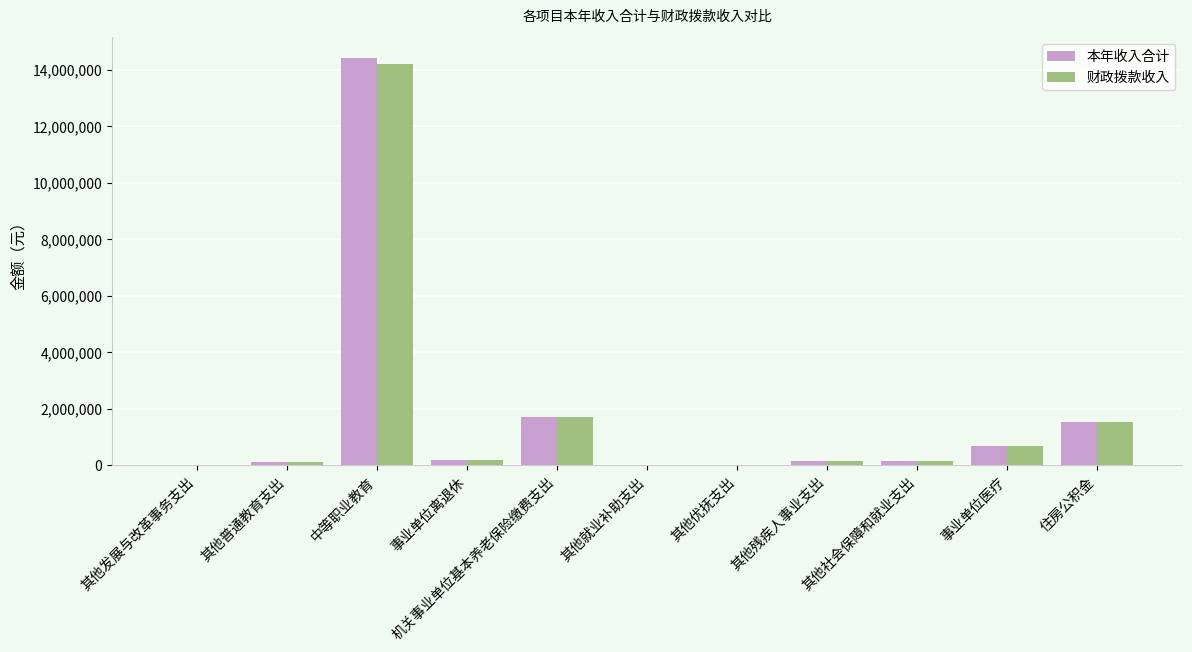

What is the average value of the 本年收入合计 series?

1726513.6